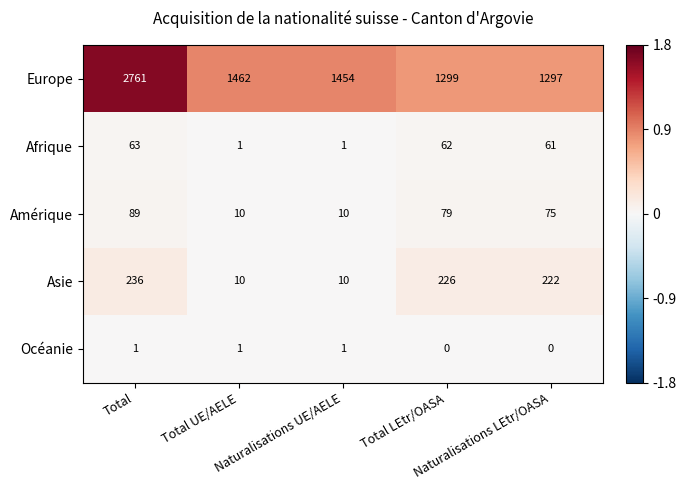

Which series changed the most between Naturalisations UE/AELE and Total LEtr/OASA?

Asie